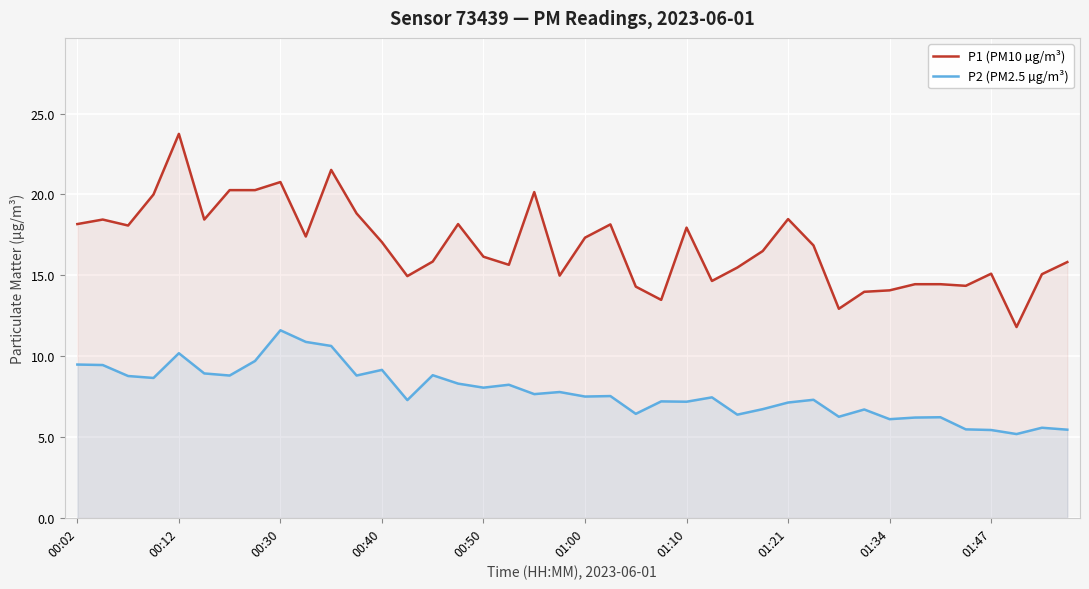

Rank the series by their average value, from lowest to highest.

P2 (PM2.5 µg/m³), P1 (PM10 µg/m³)